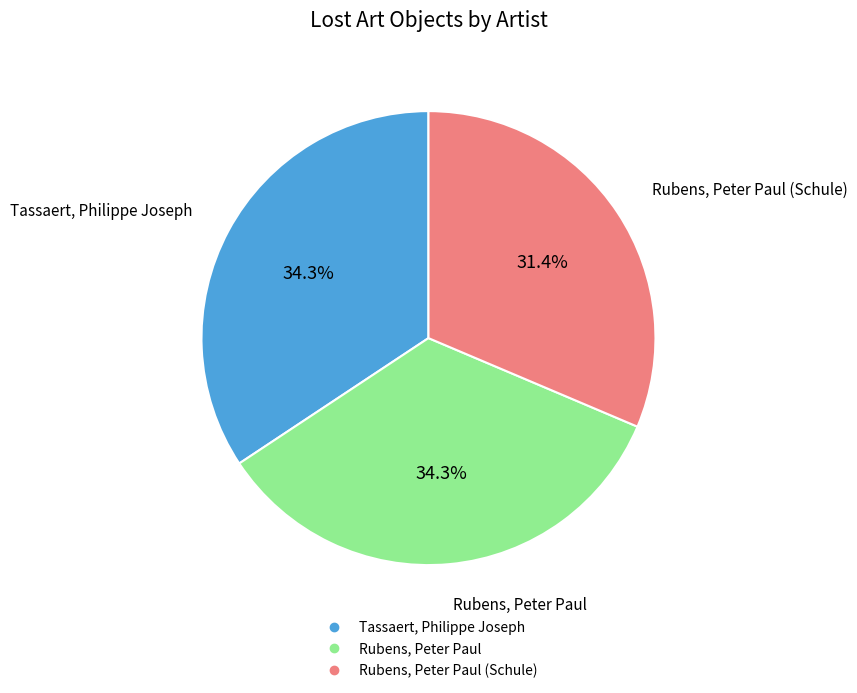

Is there any slice that represents more than half of the pie?

No